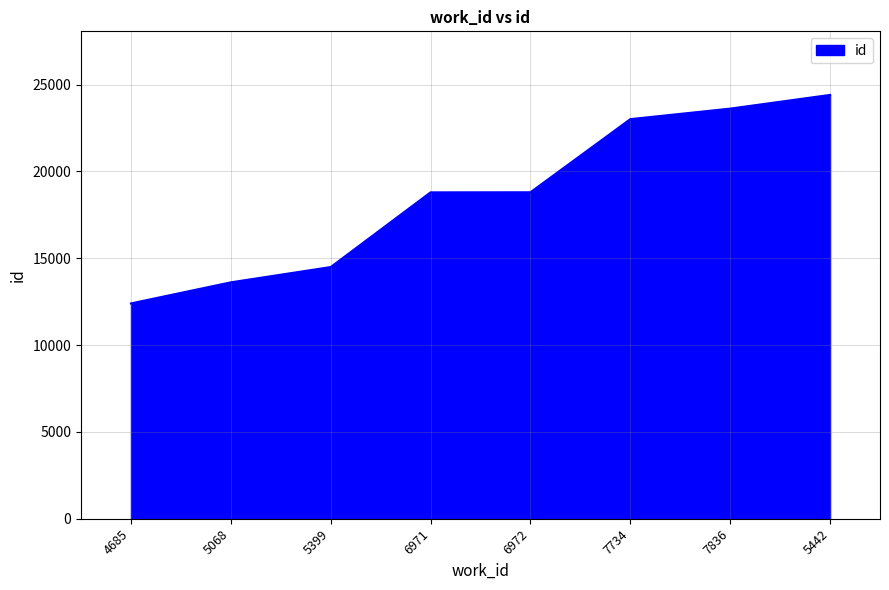

The value at 6972 is 18797. True or false?

True